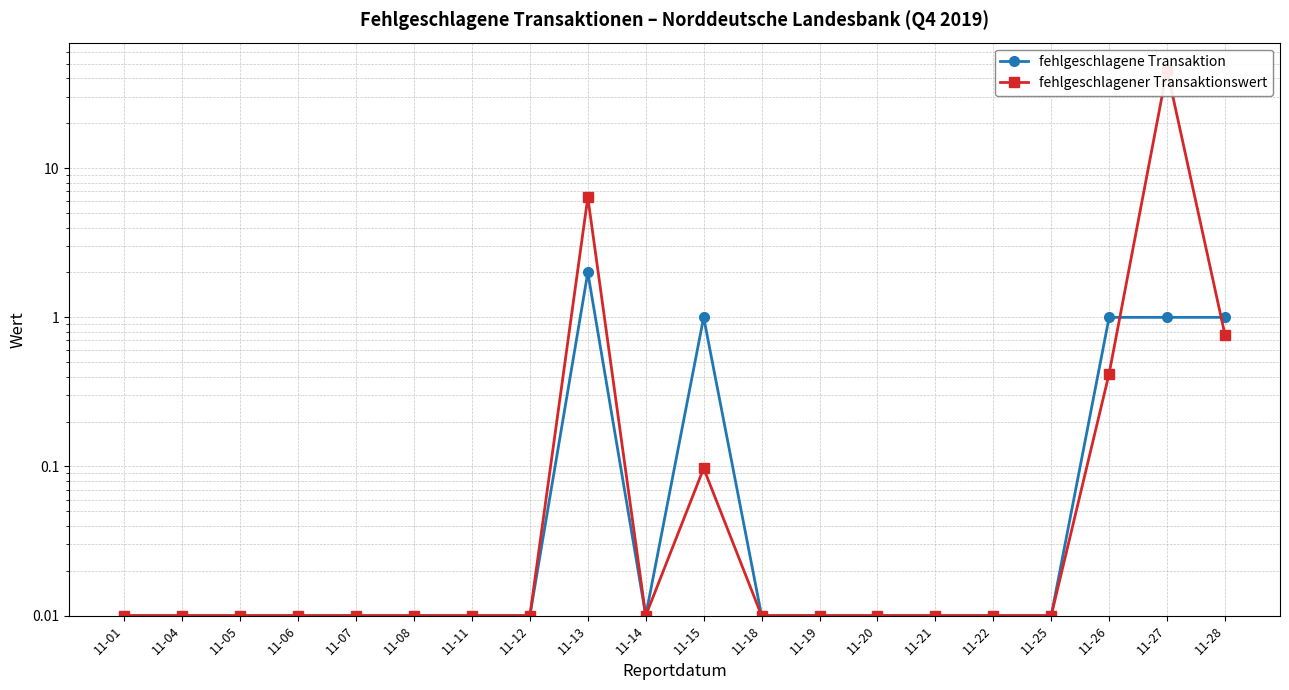

What is the difference between the second highest and second lowest values in the fehlgeschlagene Transaktion series?

1.0